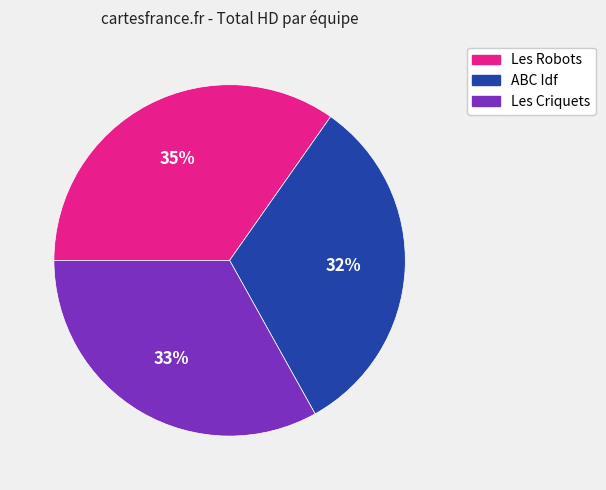

The Les Criquets slice represents 33% of the pie. True or false?

True